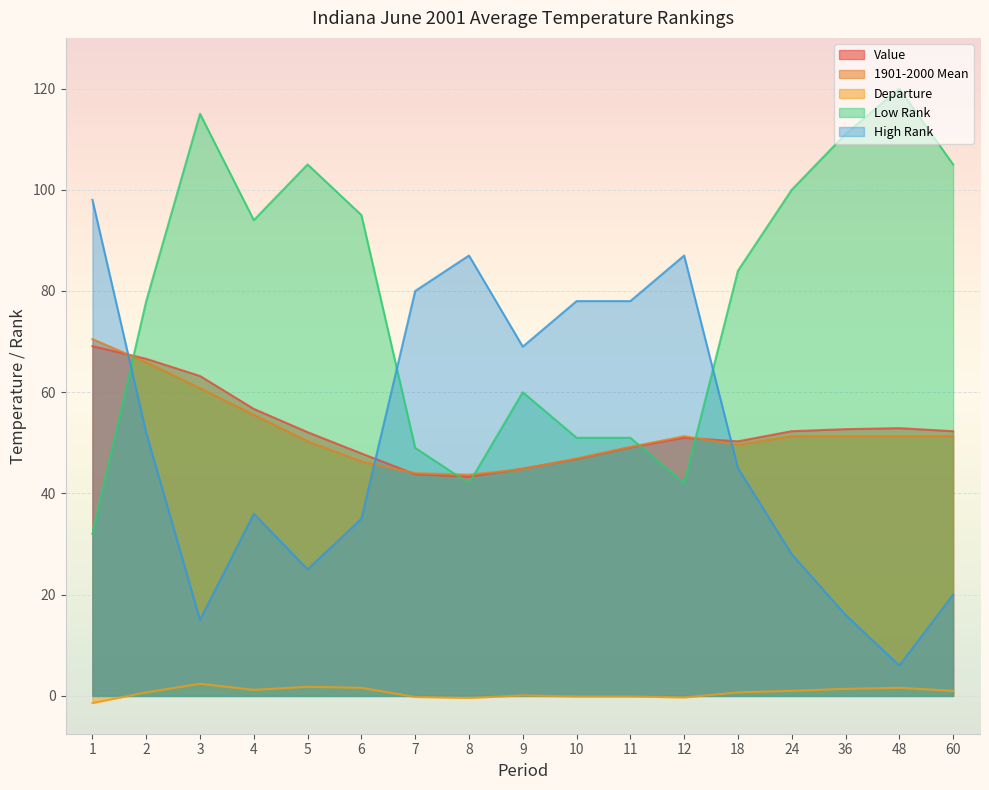

How many interior local valleys does the 1901-2000 Mean series have?

2